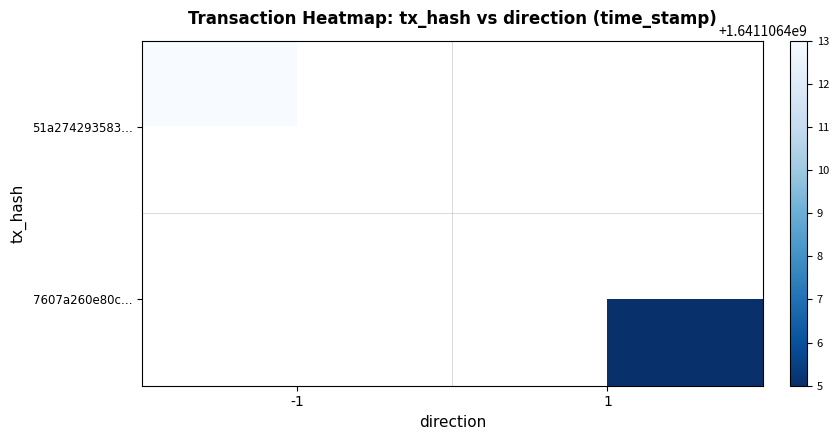

Reading left to right, list all the values displayed in this chart.

51a274293583aca7cd1fad2e13e6a45b16e7561: -1=1641106413	1=0
7607a260e80c1d7b72846d8954d4b979dc076eb: -1=0	1=1641106405